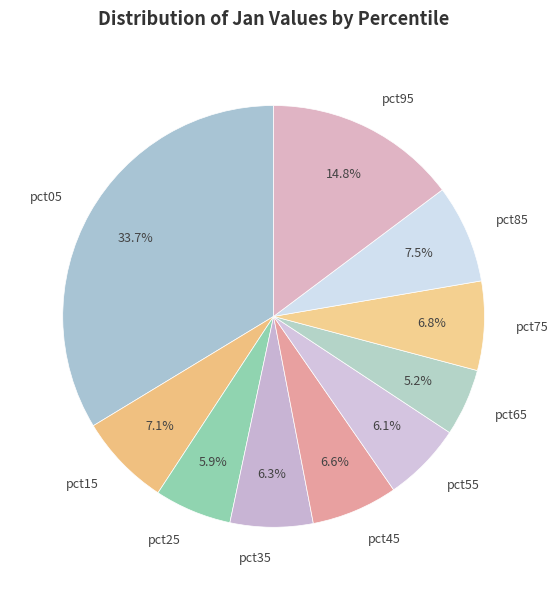

Count the number of slices in the pie.

10